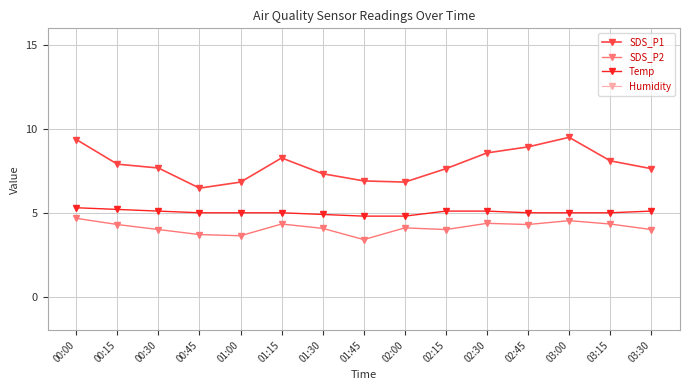

Rank the categories by SDS_P2 value from lowest to highest.

01:45, 01:00, 00:45, 00:30, 02:15, 03:30, 01:30, 02:00, 00:15, 02:45, 01:15, 03:15, 02:30, 03:00, 00:00